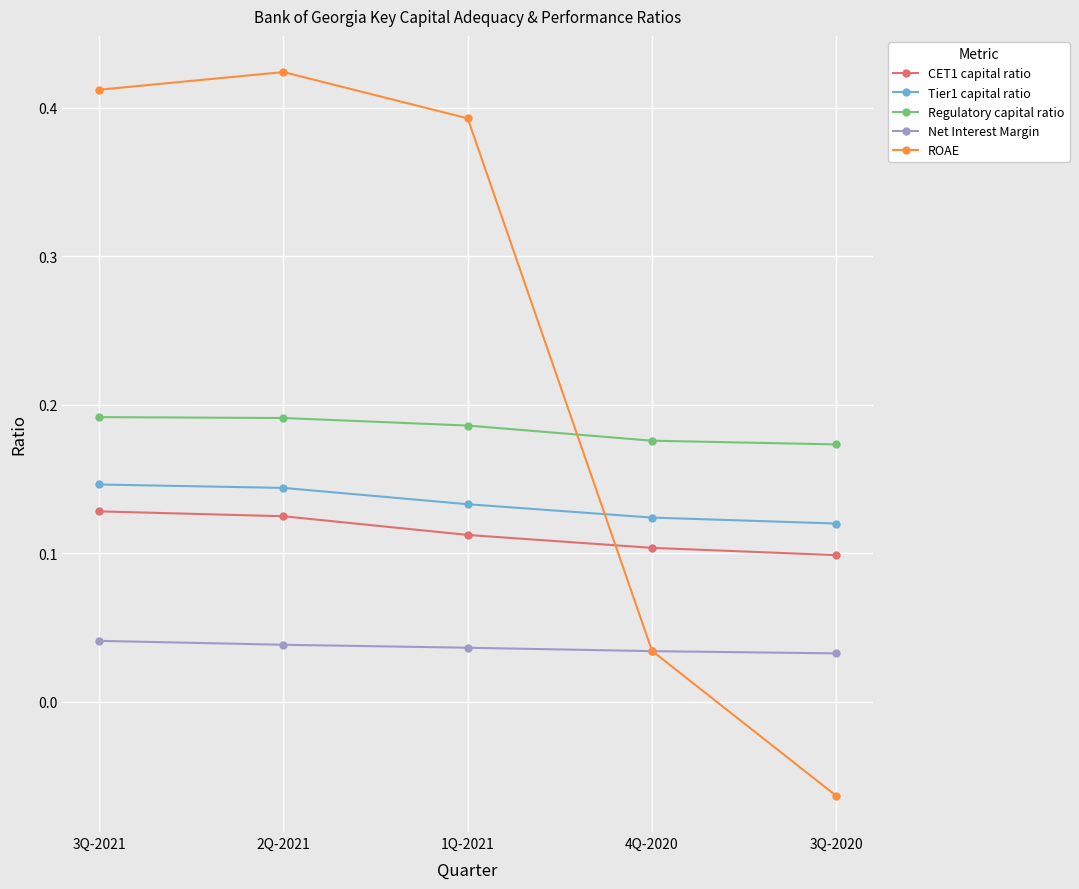

What is the label of the 1st point from the right?

3Q-2020